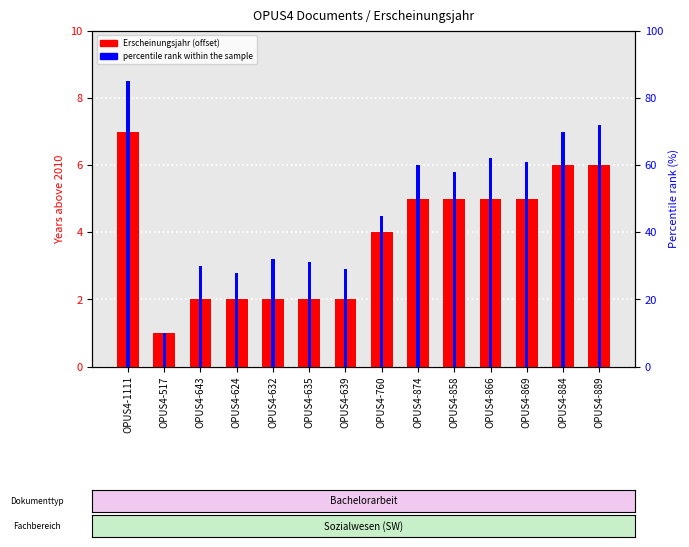

What position from the left is OPUS4-760?

8